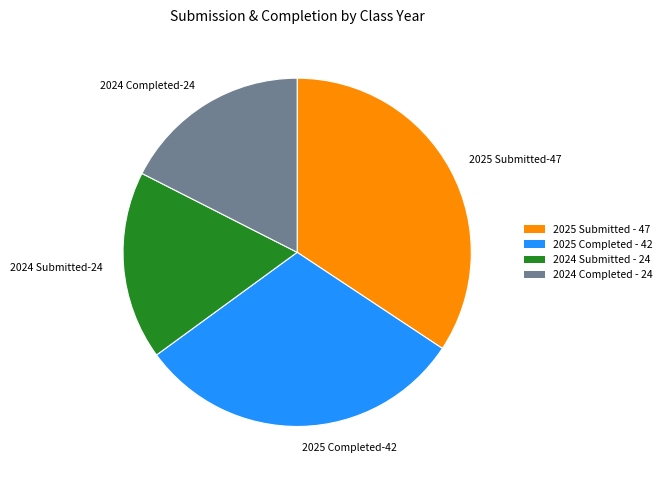

Approximately how many times larger is the value at 2025 Submitted-47 compared to 2024 Completed-24?

2.0